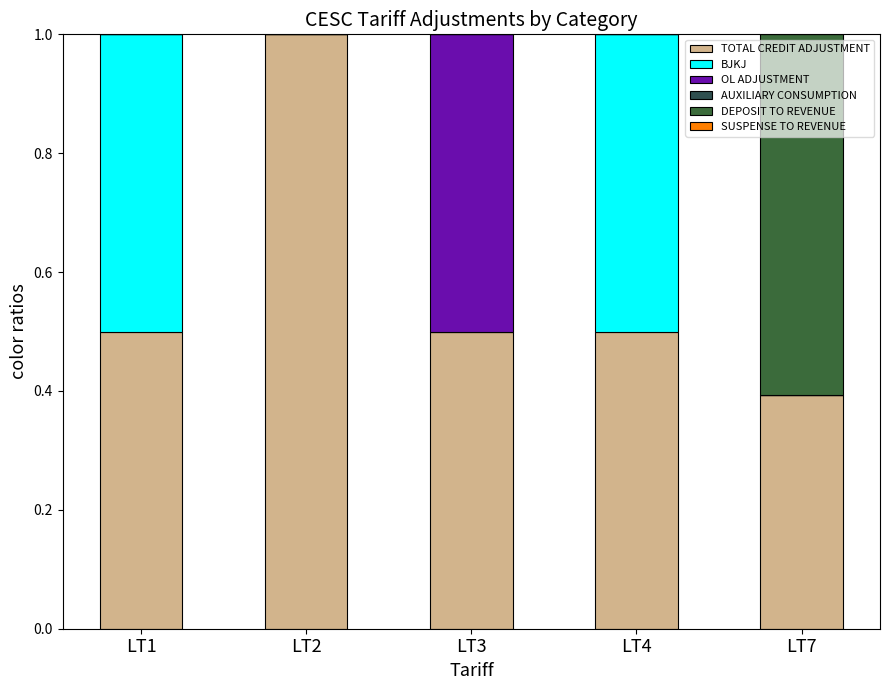

Between LT3 and LT7, which series saw the biggest shift?

DEPOSIT TO REVENUE